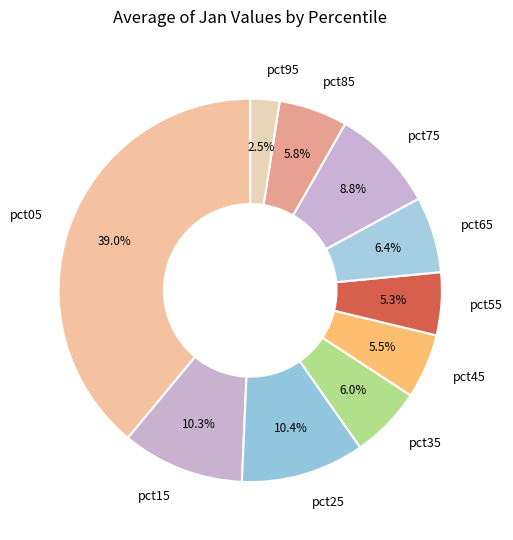

Does pct05 represent more than half of the total?

No